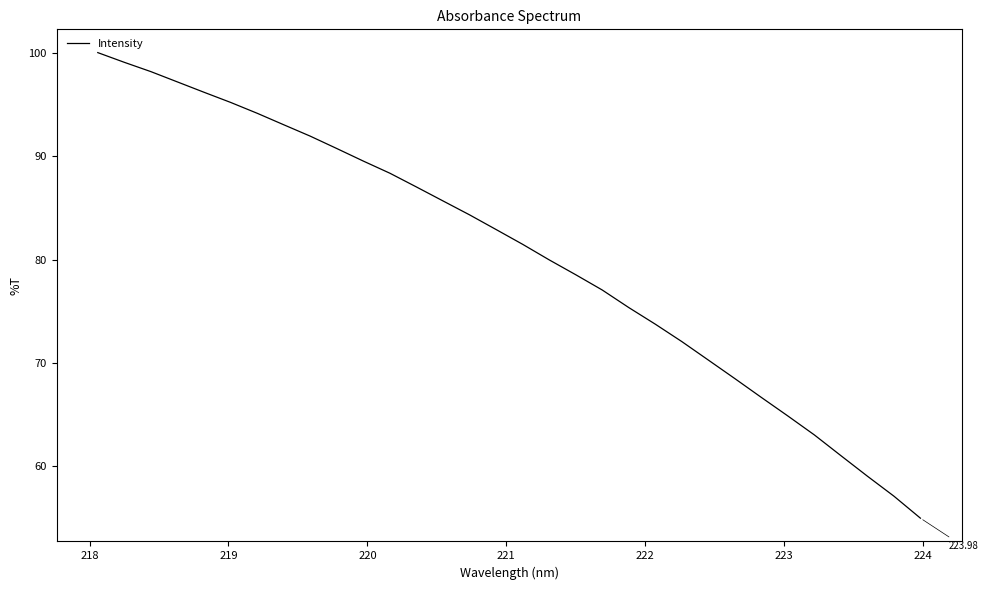

How many lines are shown in the chart?

1